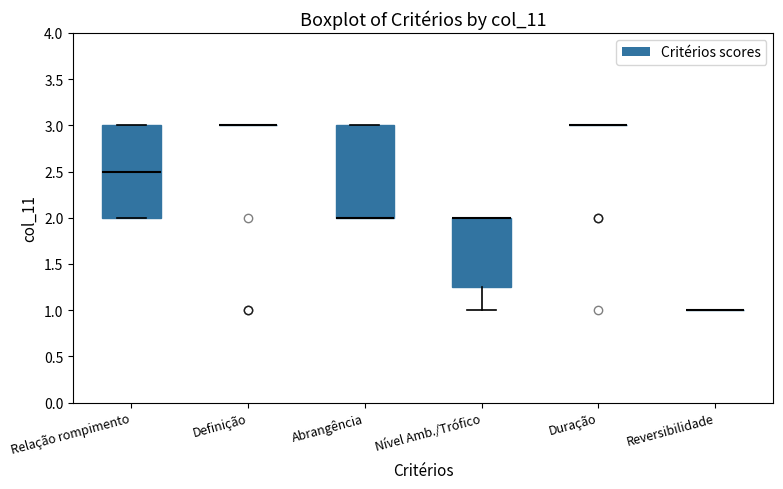

Reading left to right, transcribe this box plot: for each box, give where its median line is, the range the box spans, and where its two whiskers end, as read against the y-axis. The values are not printed on the chart, so give them approximately, as read against the axis.

Relação rompimento: median 2.50, box 2.00 to 3.00, whiskers 2.00 to 3.00
Definição: box collapsed to a line at 3.00, whiskers 3.00 to 3.00
Abrangência: median 2.00 (drawn on the box's lower edge), box 2.00 to 3.00, whiskers 2.00 to 3.00
Nível Amb./Trófico: median 2.00 (drawn on the box's upper edge), box 1.25 to 2.00, whiskers 1.00 to 2.00
Duração: box collapsed to a line at 3.00, whiskers 3.00 to 3.00
Reversibilidade: box collapsed to a line at 1.00, whiskers 1.00 to 1.00